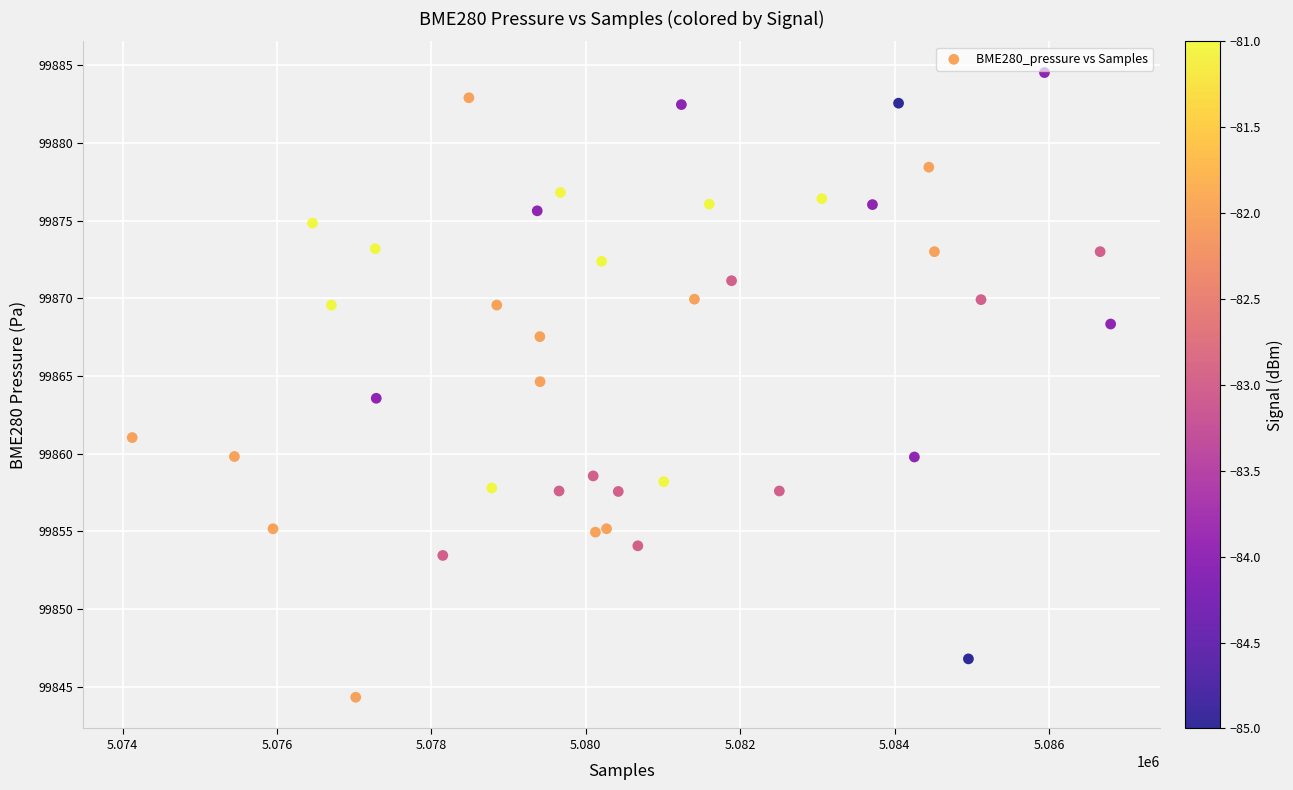

What is the range of Y values (max minus min)?

40.2